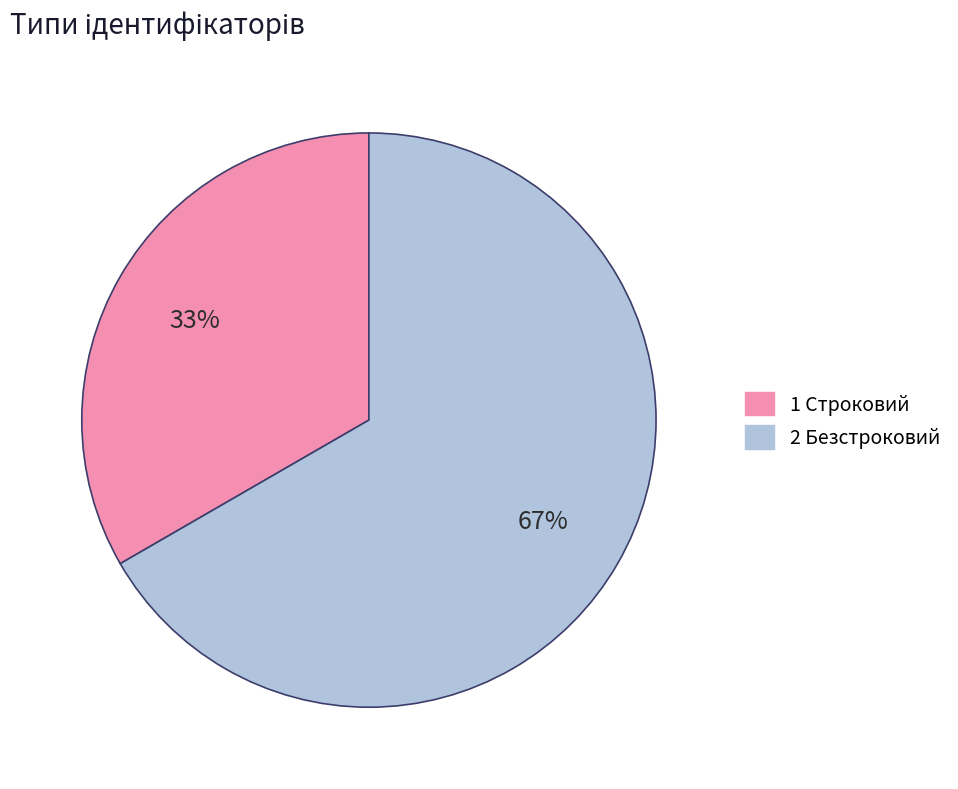

What is the majority slice?

Безстроковий